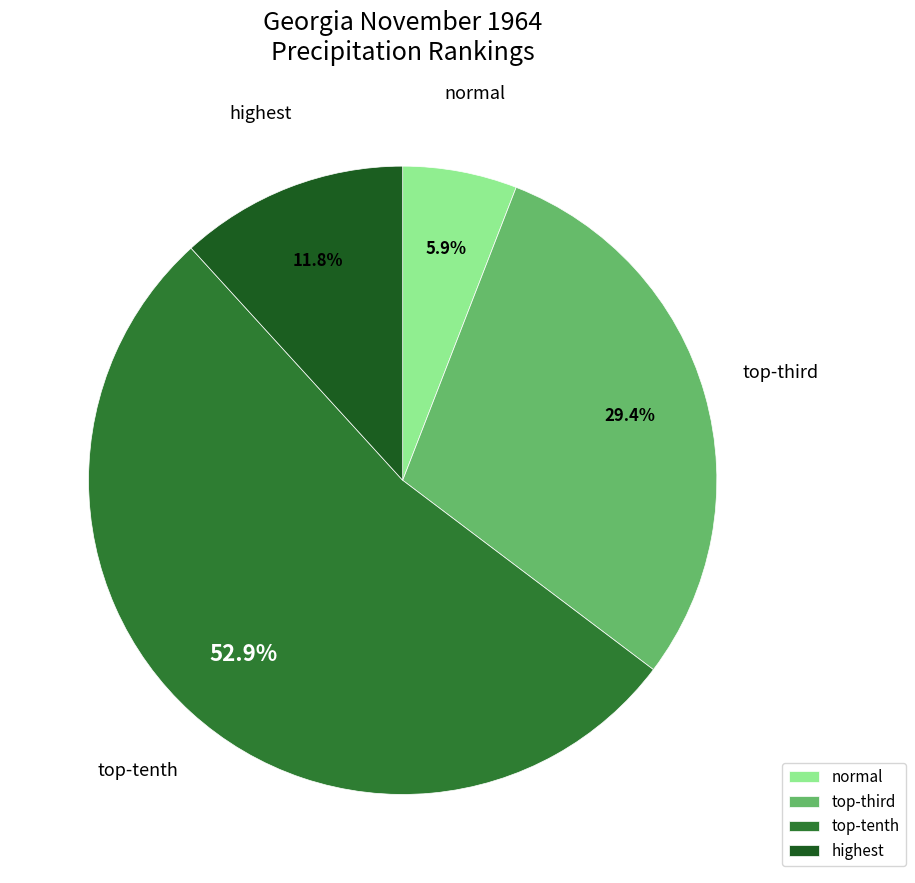

What portion of the pie excludes highest?

88.2%